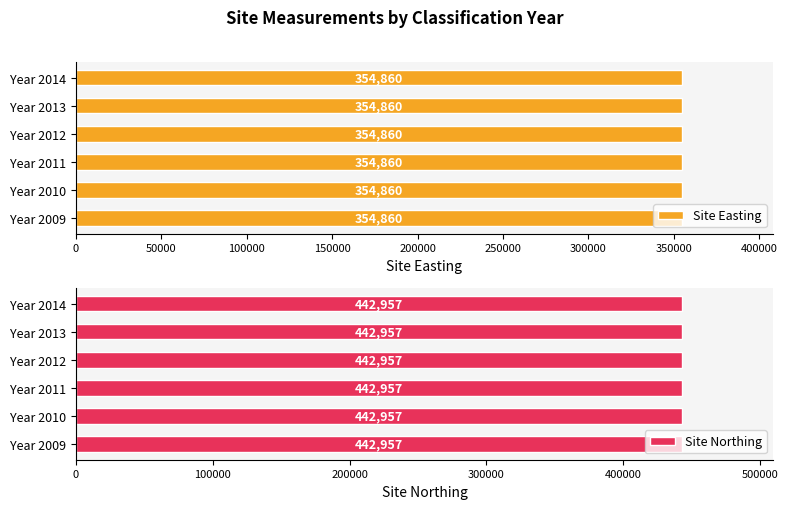

What is the difference between the highest and lowest values at 2011?

88097